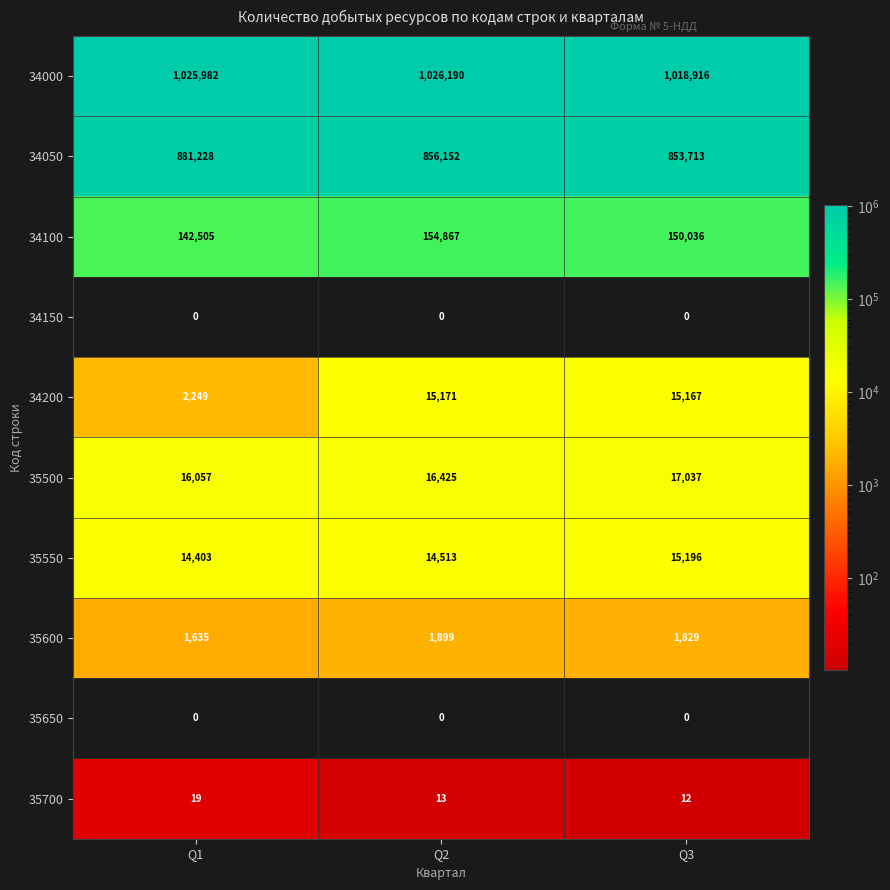

Where is 34000 nearest to the value 1022553?

Q1